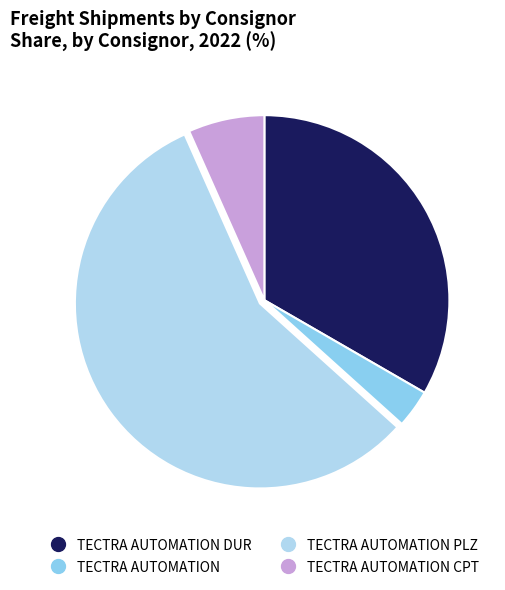

Is there any slice that represents more than half of the pie?

Yes